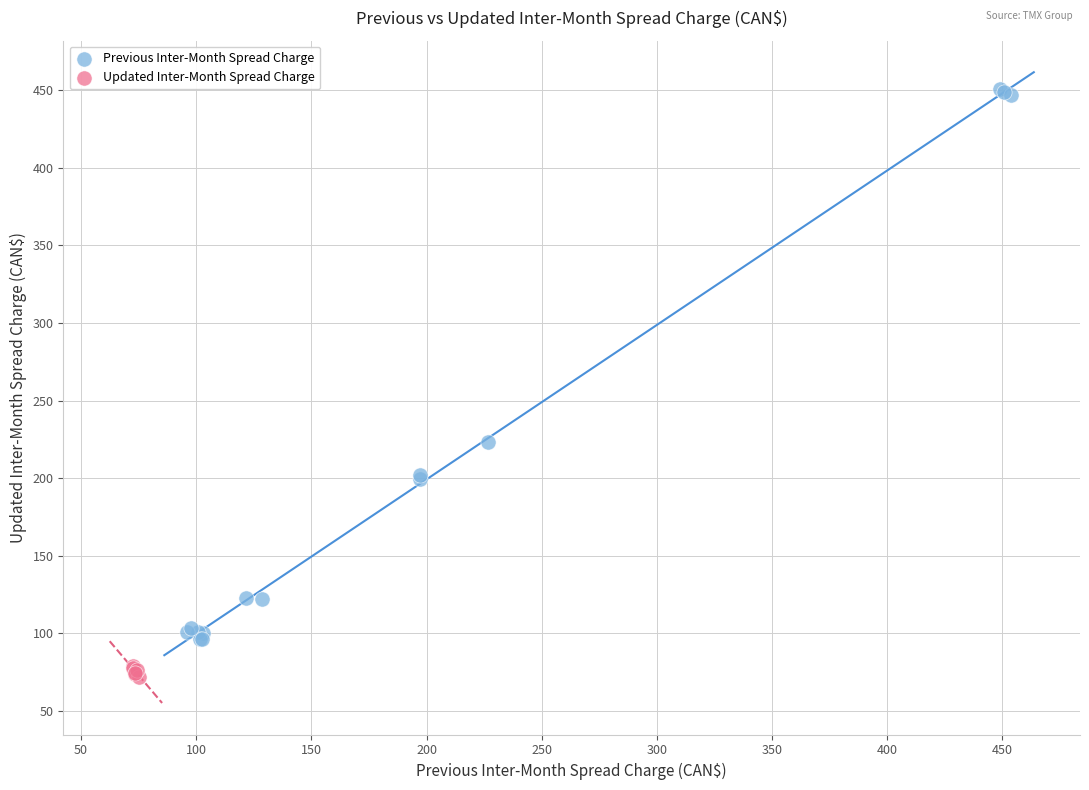

Which series reaches the minimum Y coordinate?

Updated Inter-Month Spread Charge